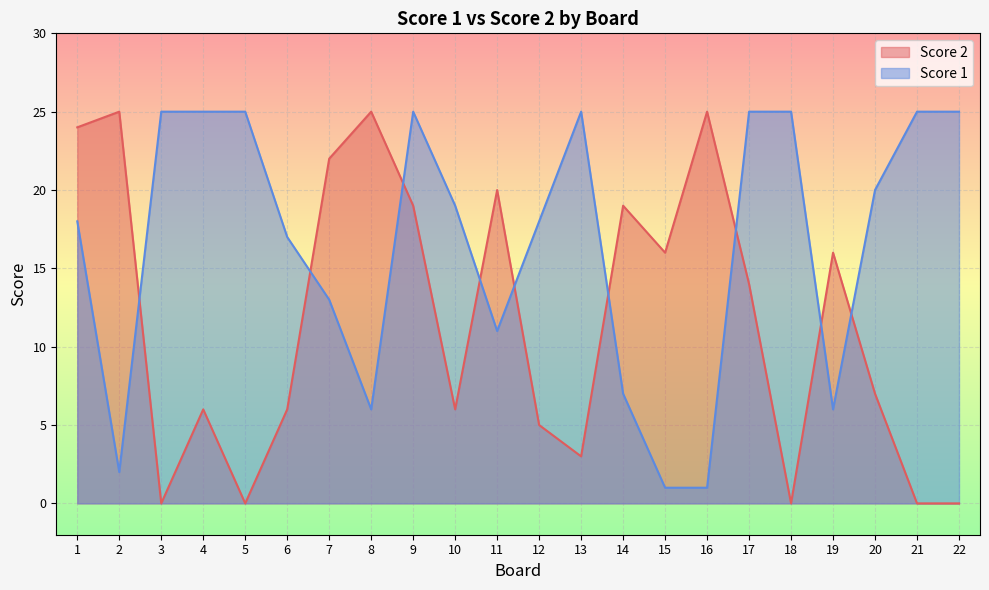

Is it true that Score 2 equals 7 at 20?

True